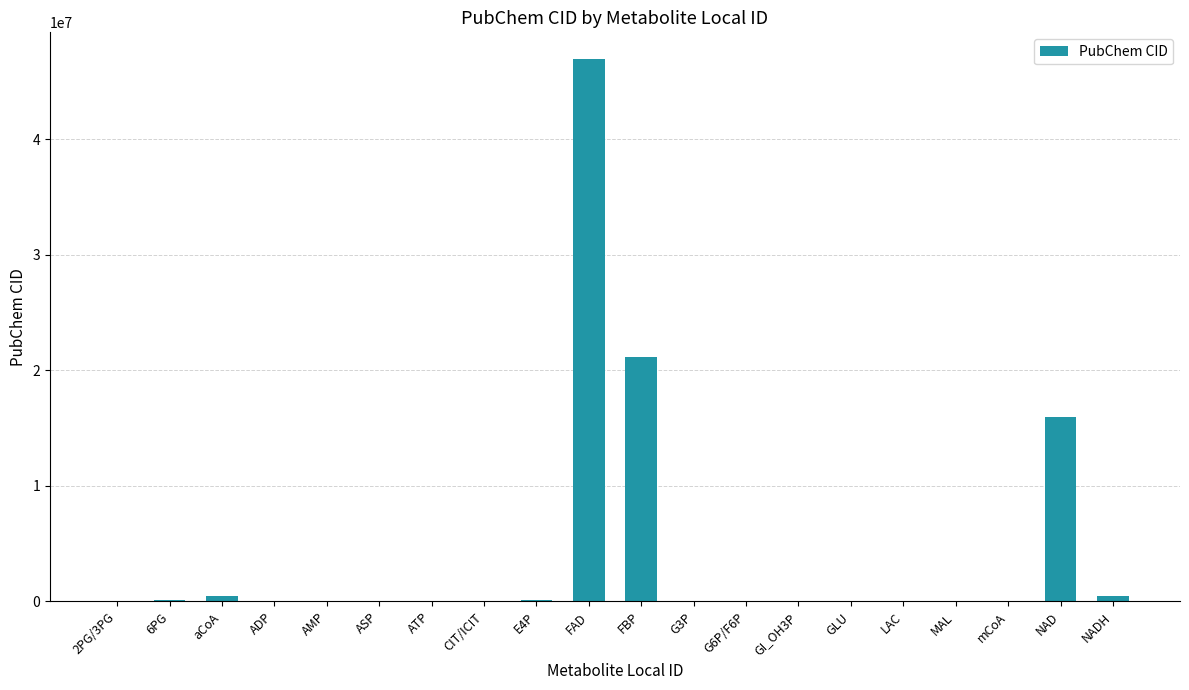

Is it true that the value at NAD is 23006507?

False